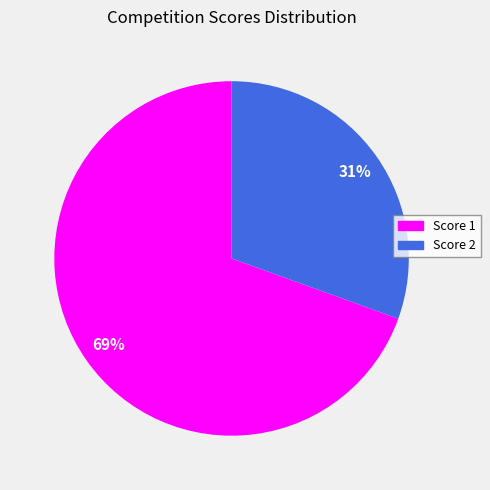

Combined, do Score 2 and Score 1 account for over 50%?

Yes